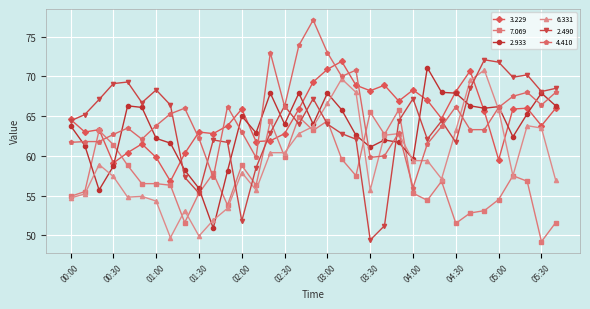

How many series are shown in this chart?

6